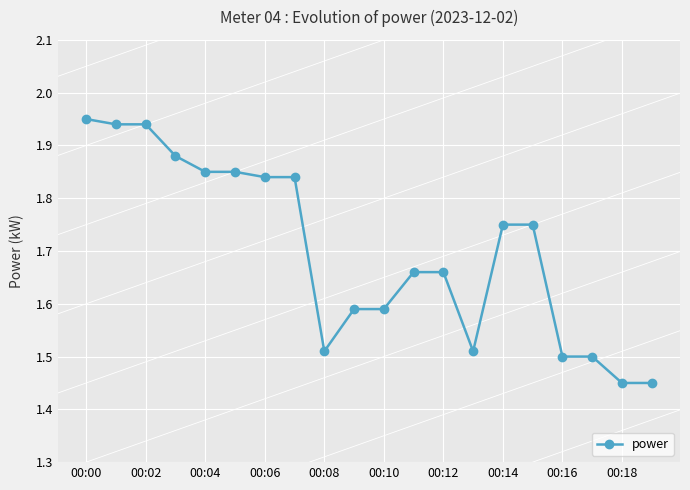

Count the values in the range 1 to 2.

20